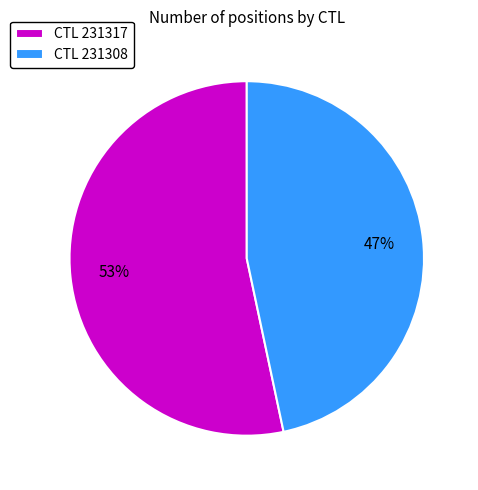

Between CTL 231308 and CTL 231317, which is larger?

CTL 231317